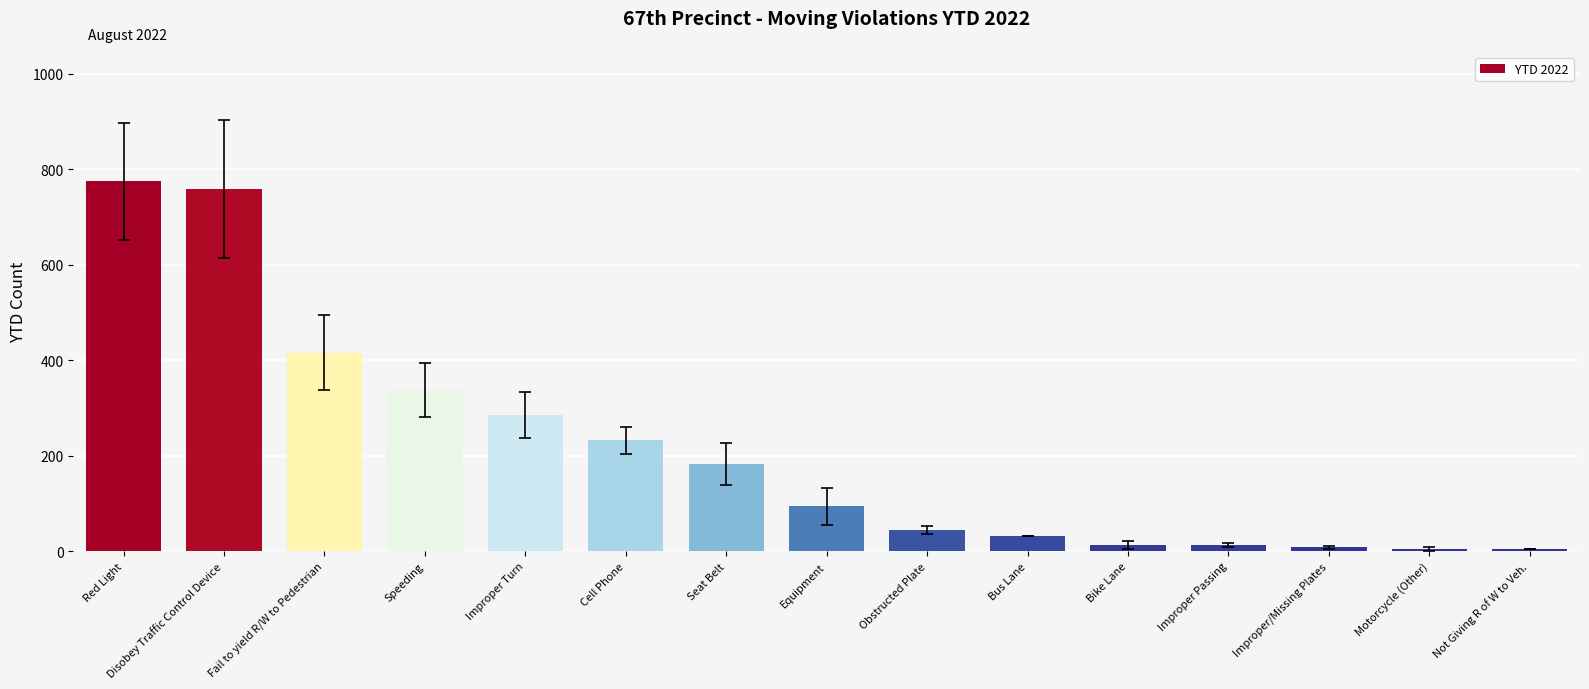

Is it true that the value at Improper Turn is 285?

True